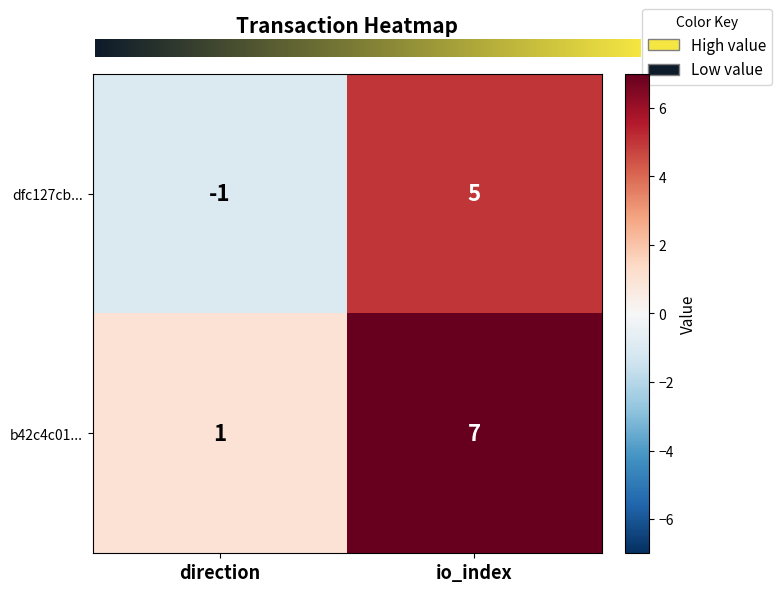

What is the sum of the dfc127cb... values at io_index and direction?

4